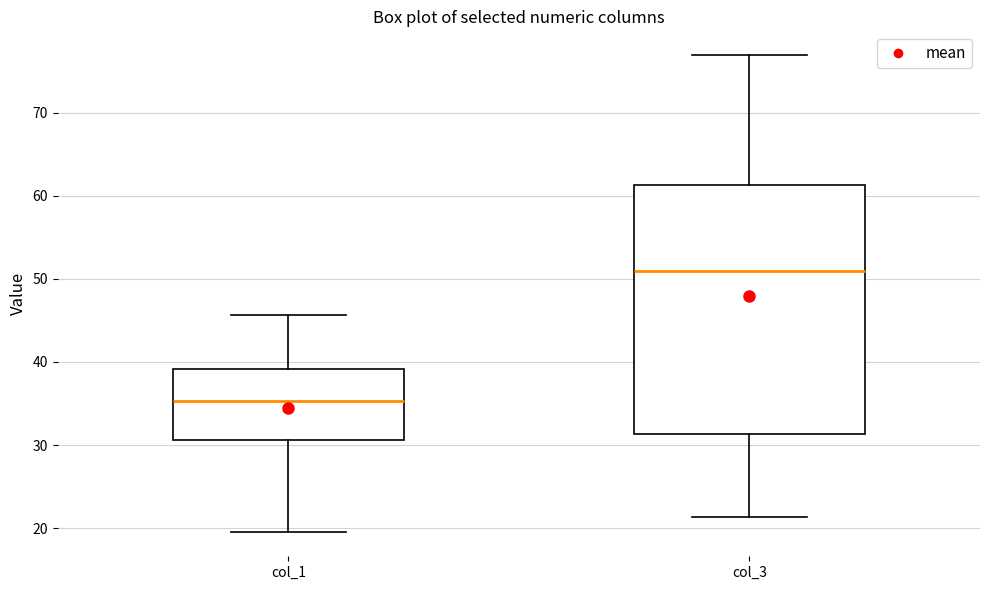

Which box has the lowest median line?

col_1